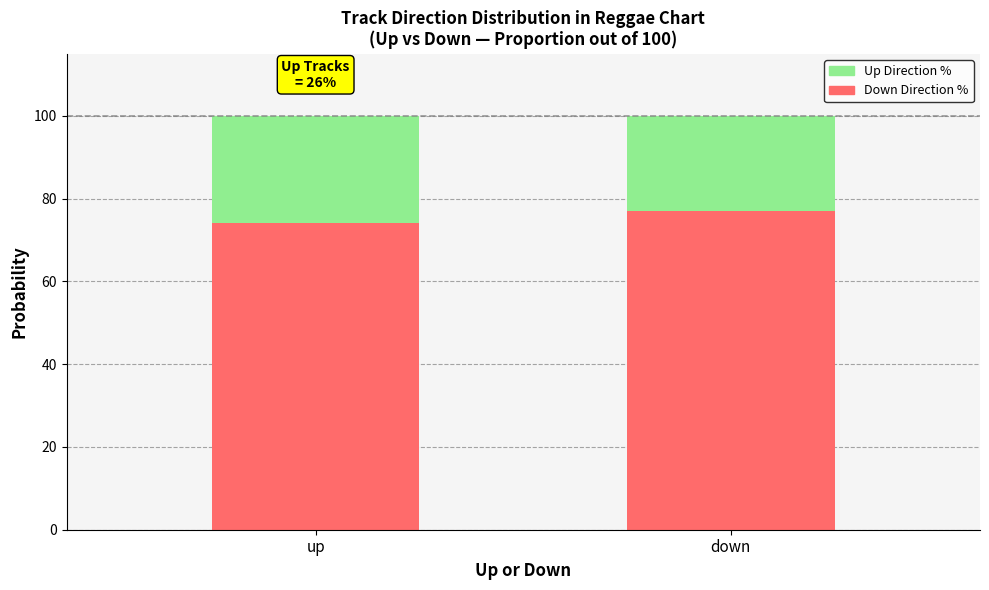

What is the total value across all series at up?

100